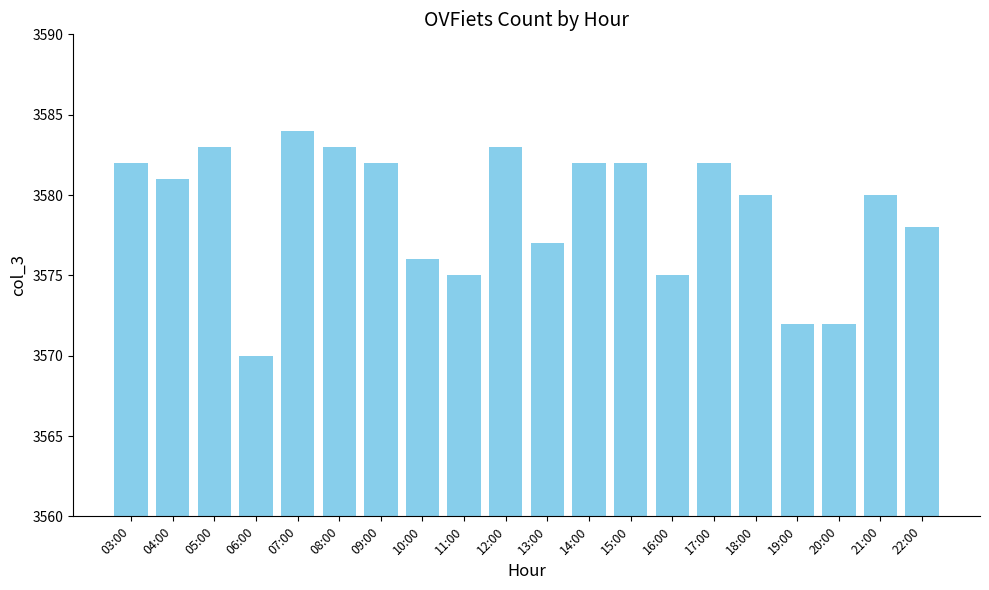

Approximately how many times larger is the value at 18:00 compared to 16:00?

1.0